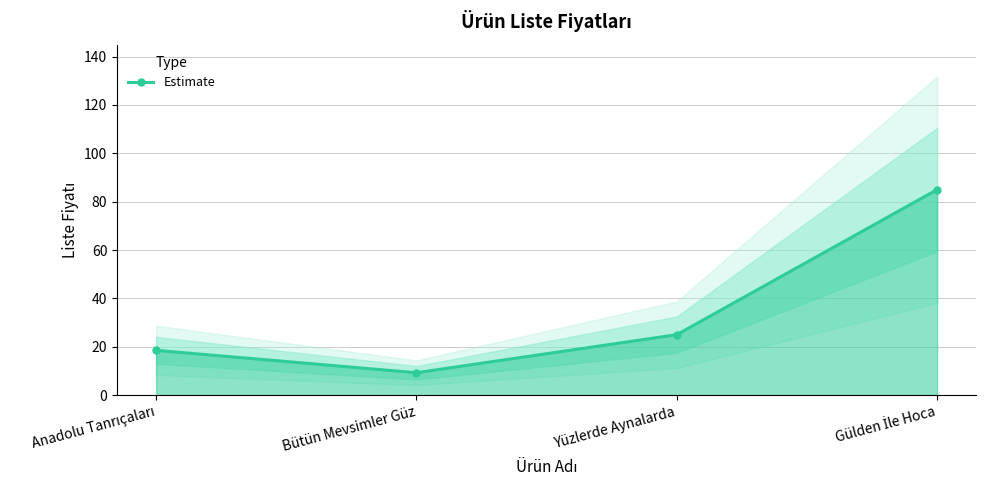

List the labels in order of value, smallest first.

Bütün Mevsimler Güz, Anadolu Tanrıçaları, Yüzlerde Aynalarda, Gülden İle Hoca